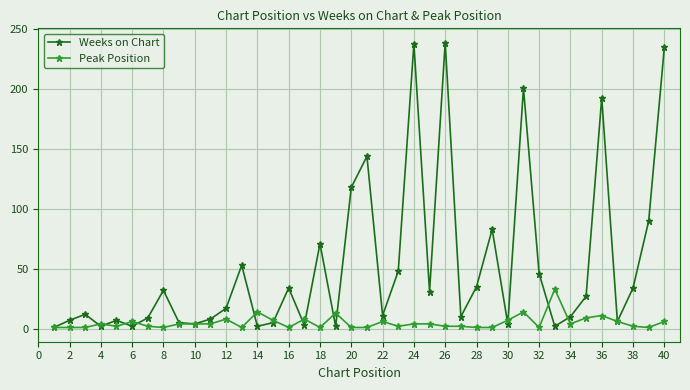

Which series has the largest total across all categories?

Weeks on Chart